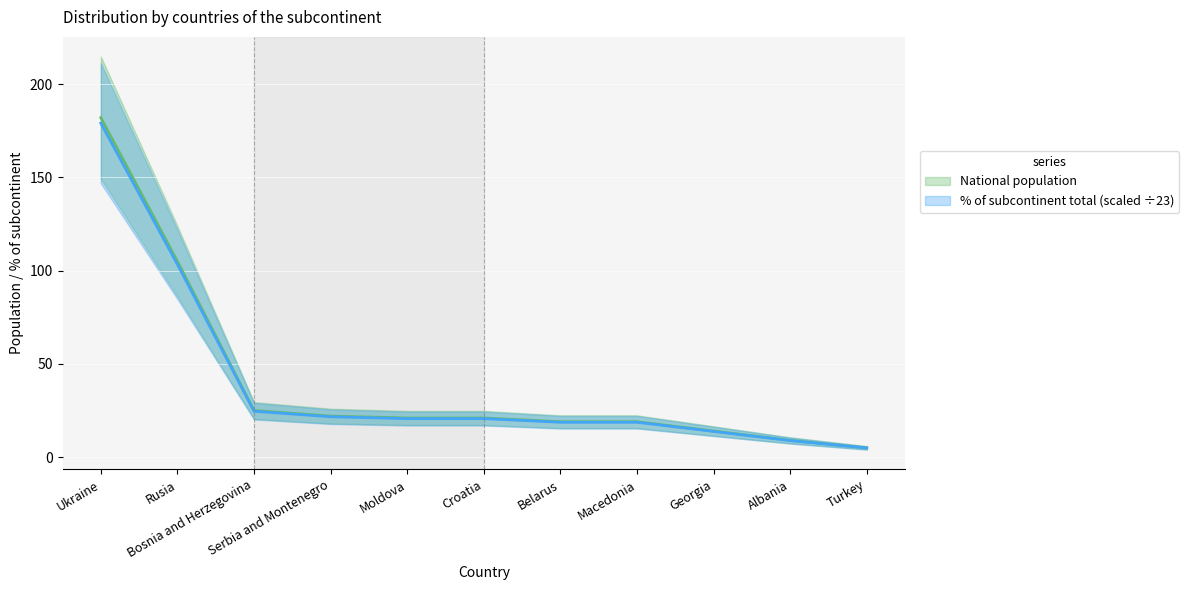

Which series has the largest total across all categories?

National population